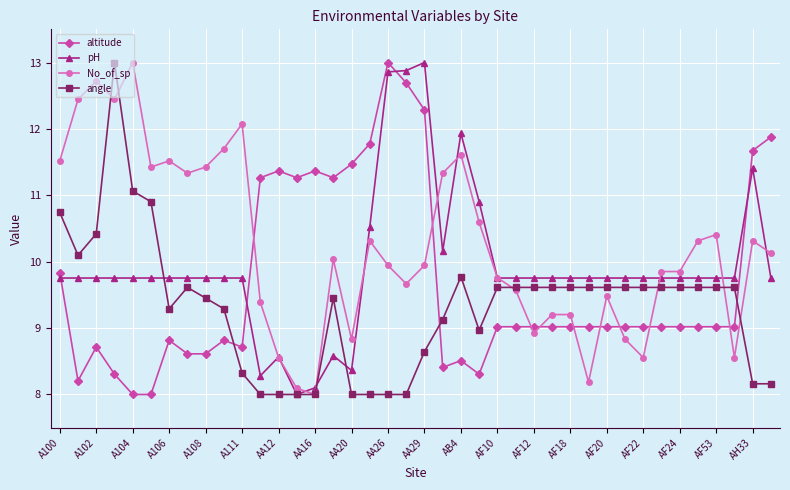

What are all the series names shown in the legend?

altitude, pH, No_of_sp, angle